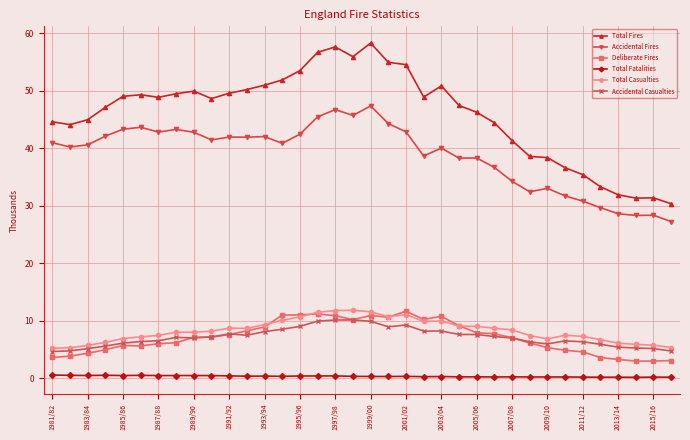

What is the value of the Accidental Casualties point at the 10th from the left?

7.2